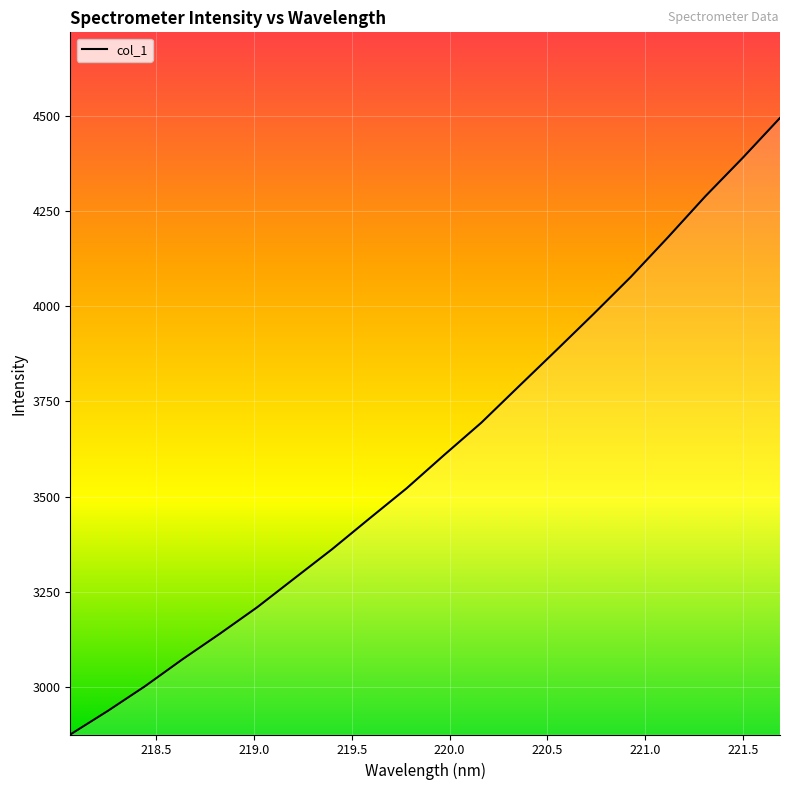

What is the maximum value shown in the chart?

4493.9